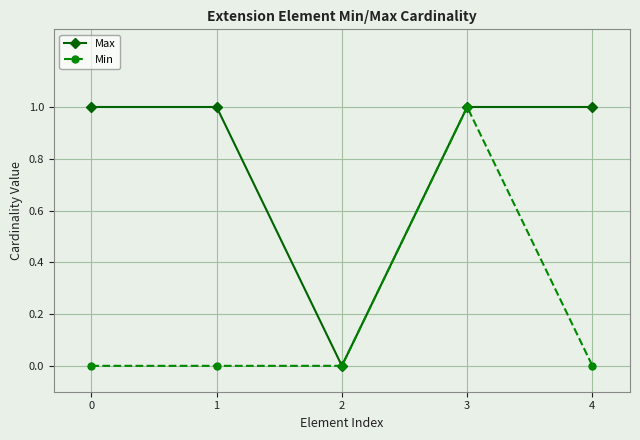

The value of Max at 0 is 1. True or false?

True